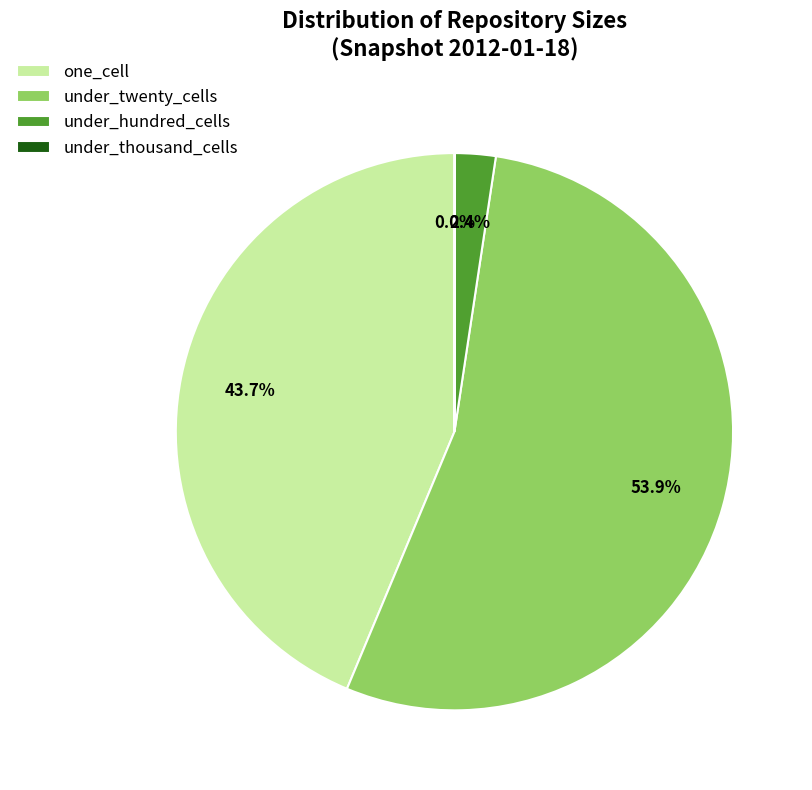

What is the largest slice in the pie chart?

under_twenty_cells